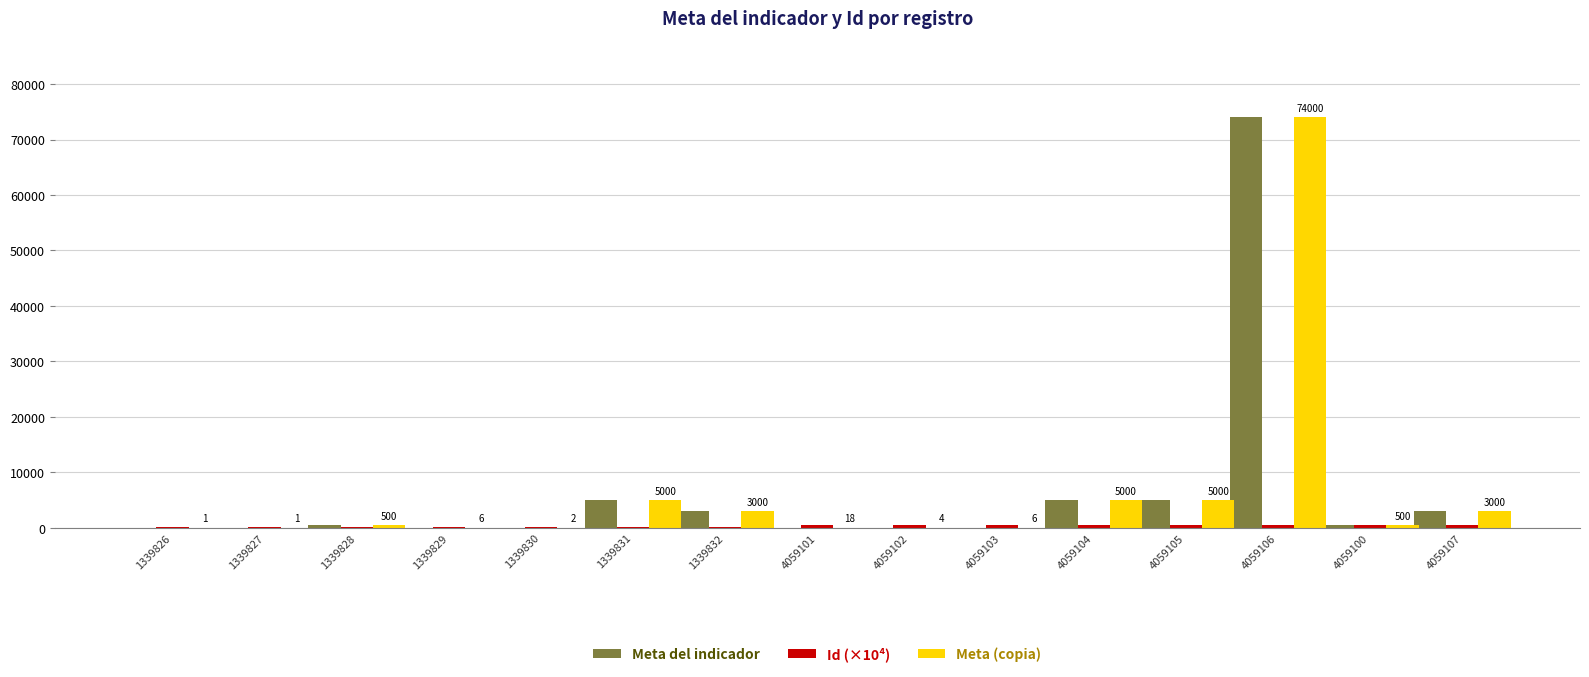

What is the greatest value displayed?

74000.0